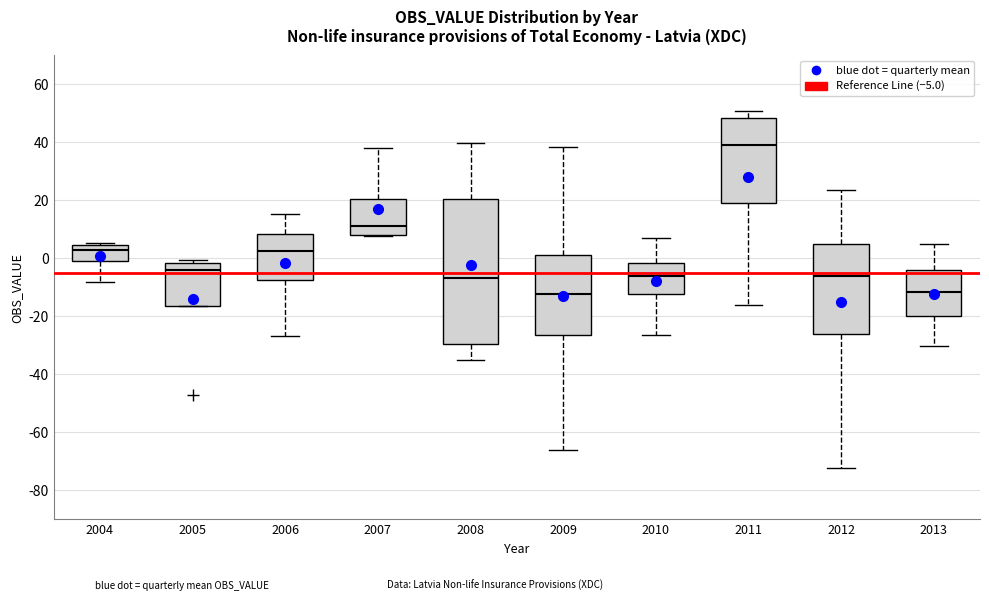

Which box is the tallest, from its lower edge to its upper edge?

2008